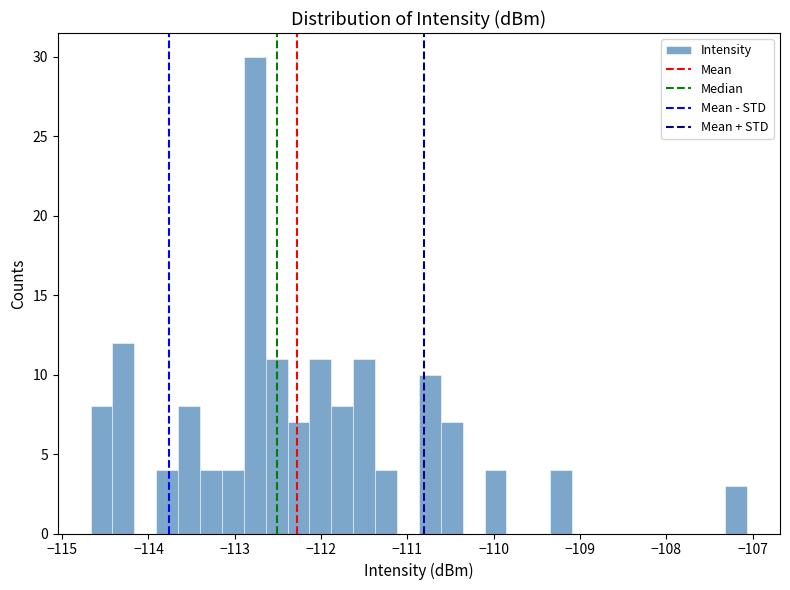

Around what value on the x-axis is the tallest bar? Give the approximate position of its centre, as read against the axis.

-112.8